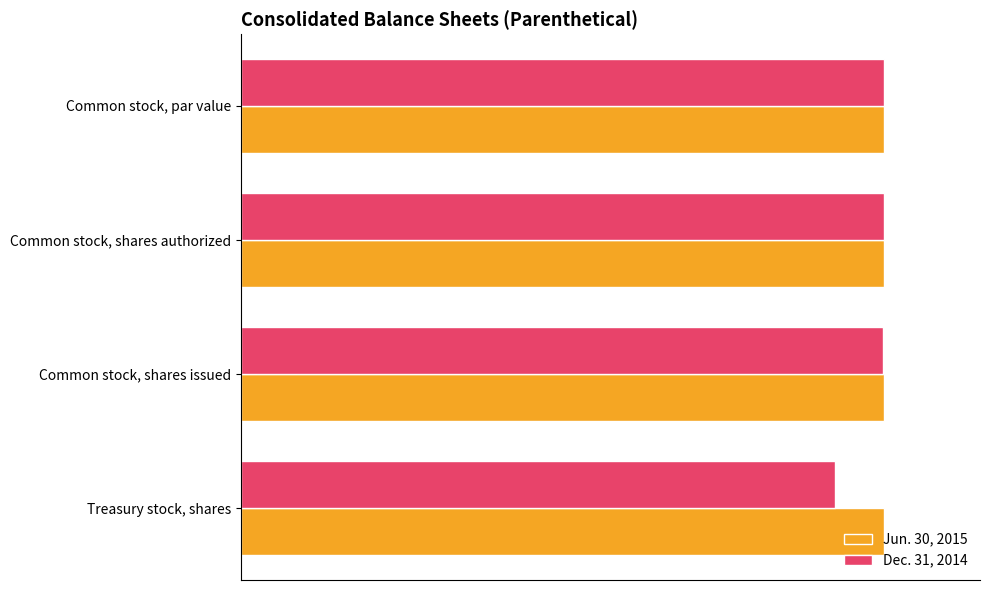

What are all the series names shown in the legend?

Jun. 30, 2015, Dec. 31, 2014